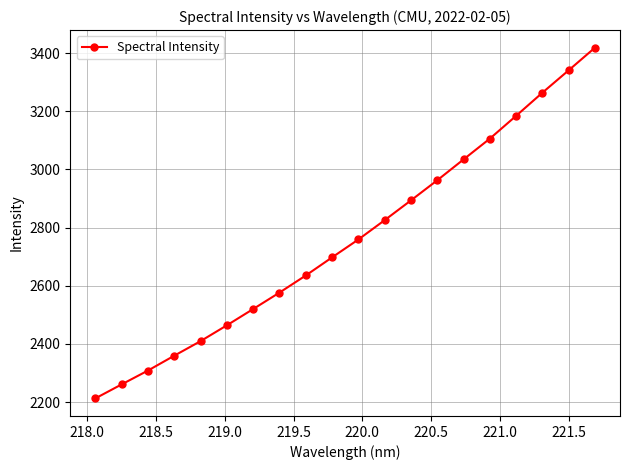

What is the difference between the maximum and minimum values?

1206.4